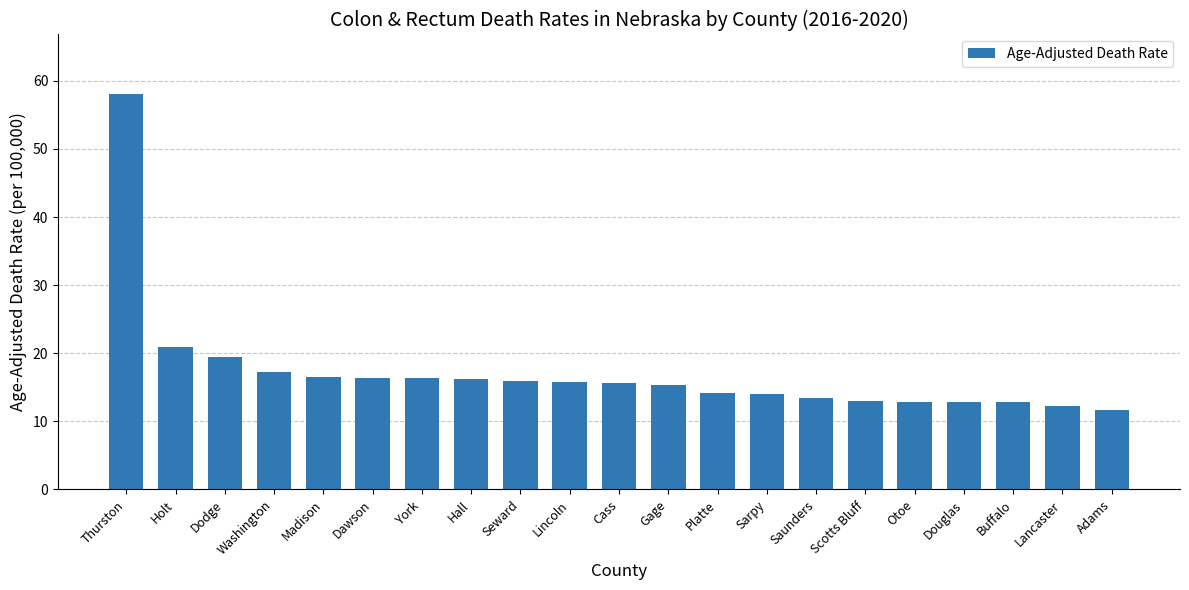

How many data points are less than 15?

9